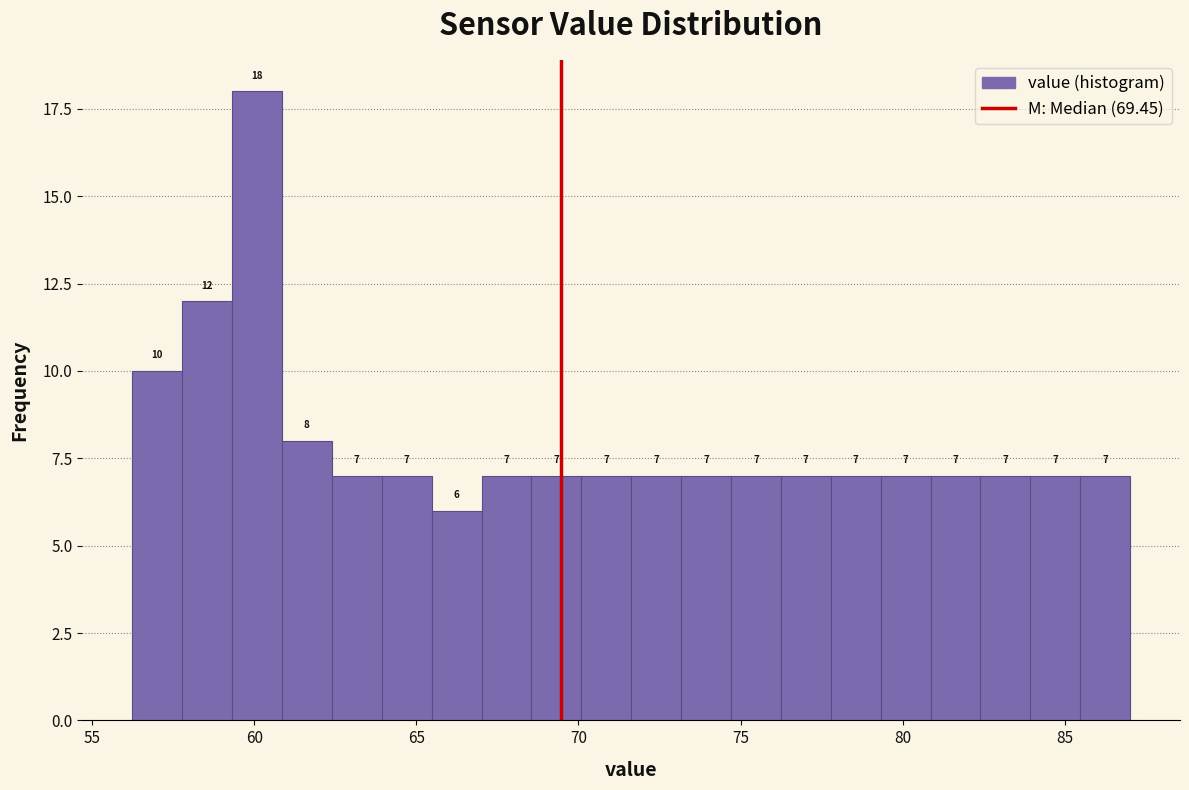

Read against the x-axis, roughly where is the centre of the tallest bar?

60.0